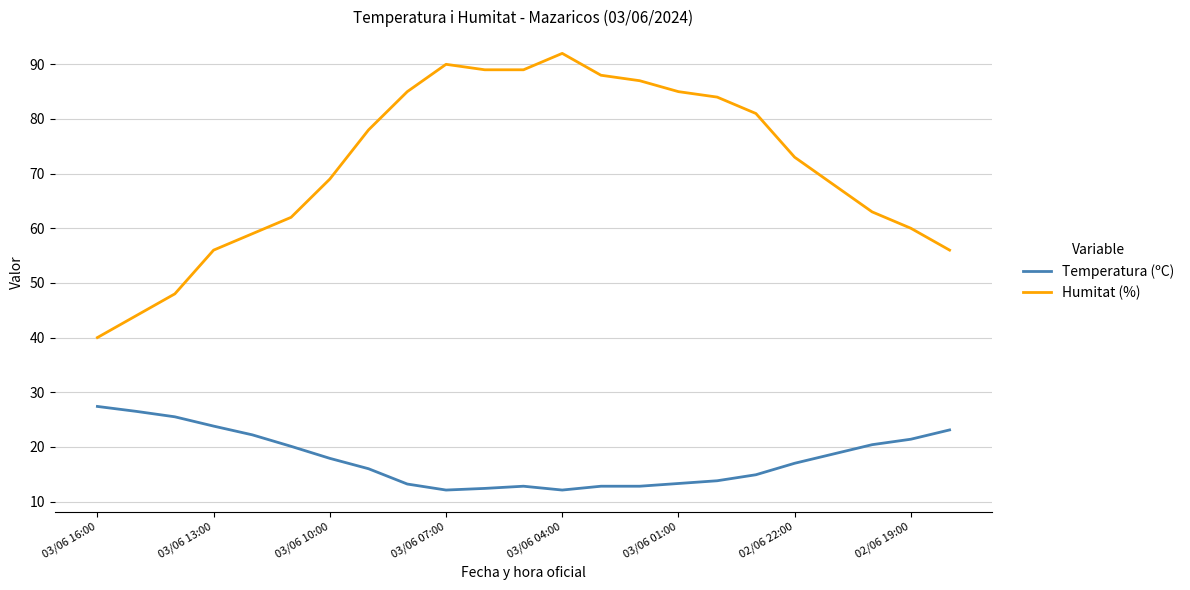

True or false: Temperatura (ºC) and Humitat (%) intersect in this chart.

False